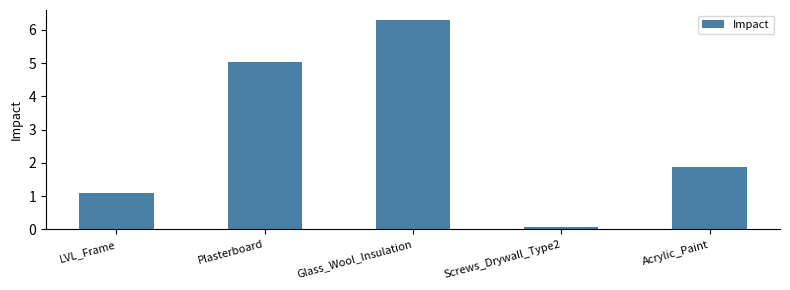

At which label is the value closest to 3?

Acrylic_Paint